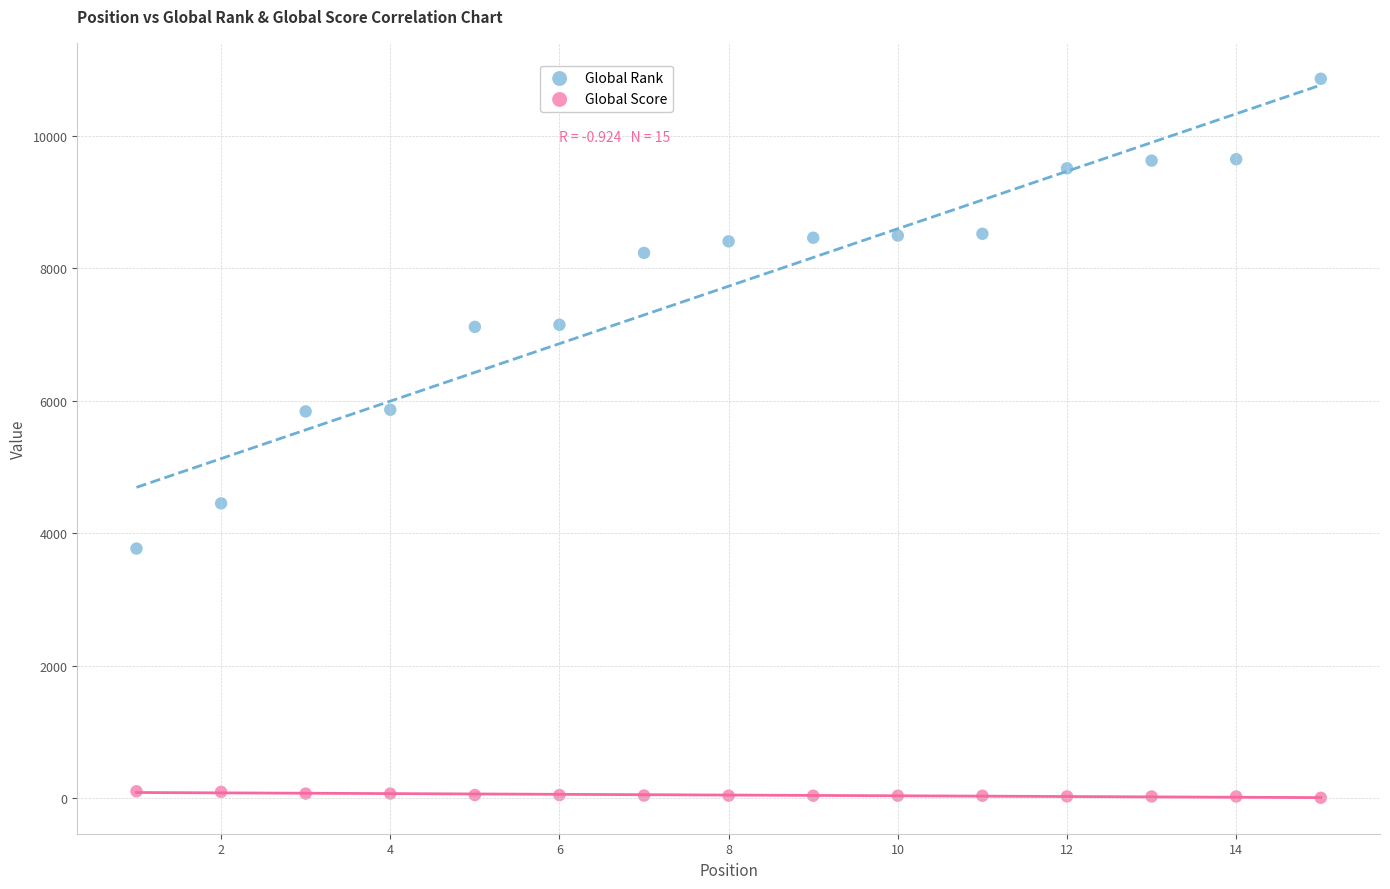

What are all the series names shown in the legend?

Global Rank, Global Score